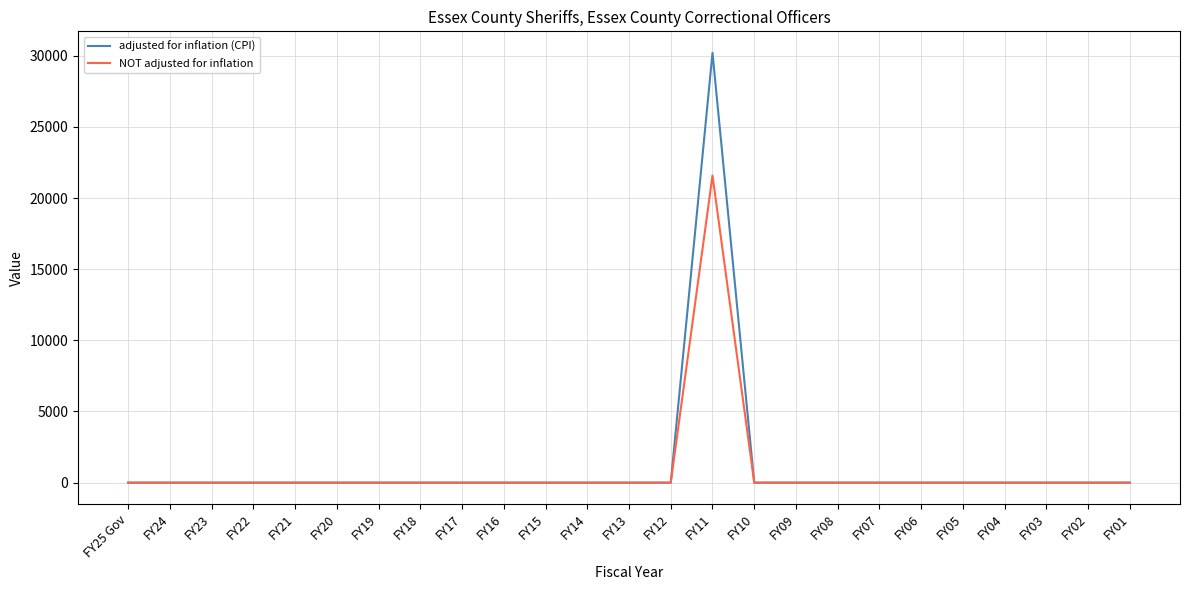

Which series has the widest spread of values?

adjusted for inflation (CPI)